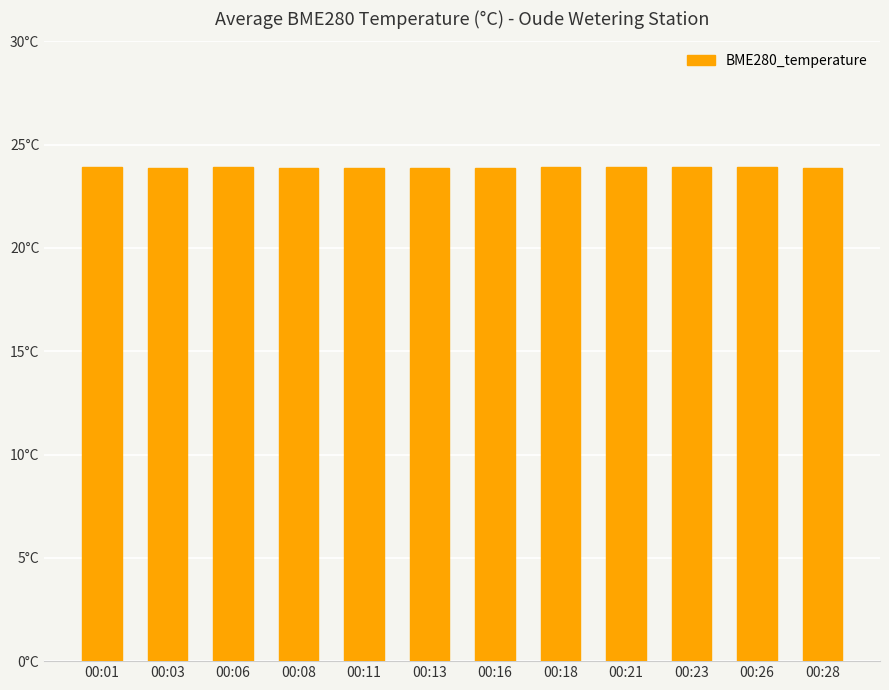

The chart shows a value of 23.9 at 00:18. True or false?

True